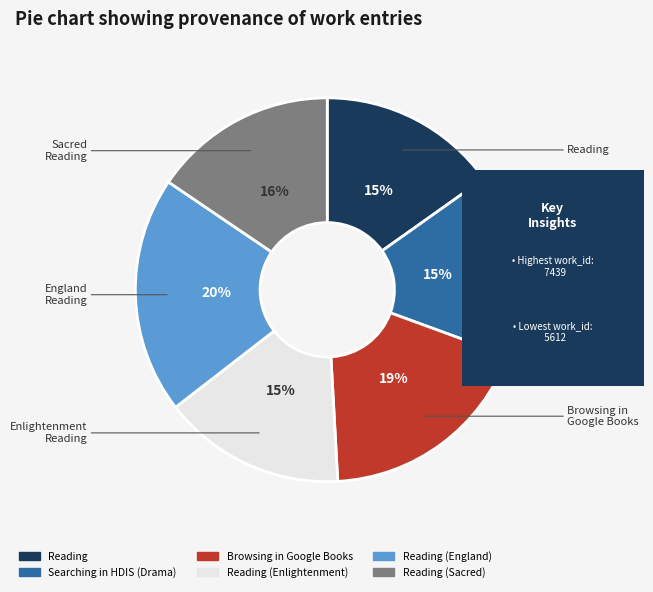

To the nearest percent, what is the average slice percentage?

17%